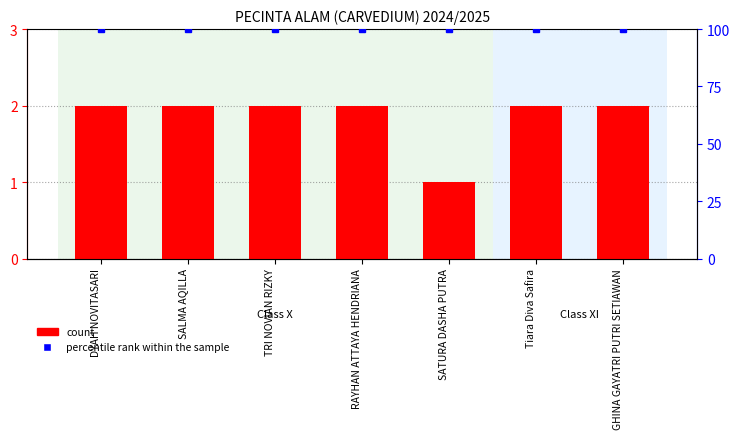

Which series has the largest total across all categories?

percentile rank within the sample